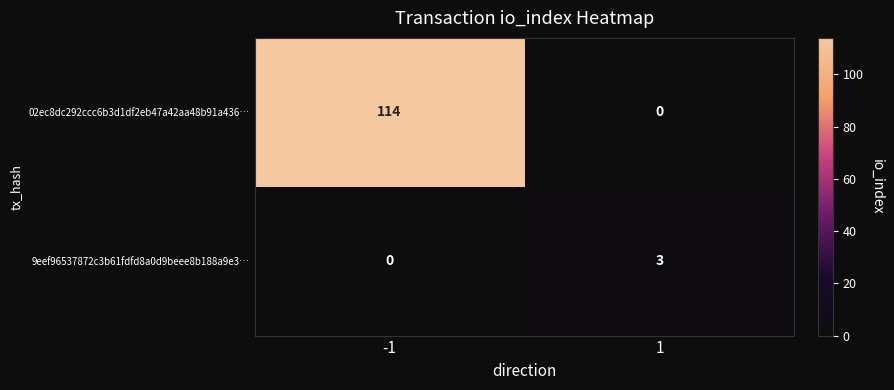

Reading right to left, transcribe all the data shown in this chart.

02ec8dc292ccc6b3d1df2eb47a42aa48b91a436…: 1=0	-1=114
9eef96537872c3b61fdfd8a0d9beee8b188a9e3…: 1=3	-1=0